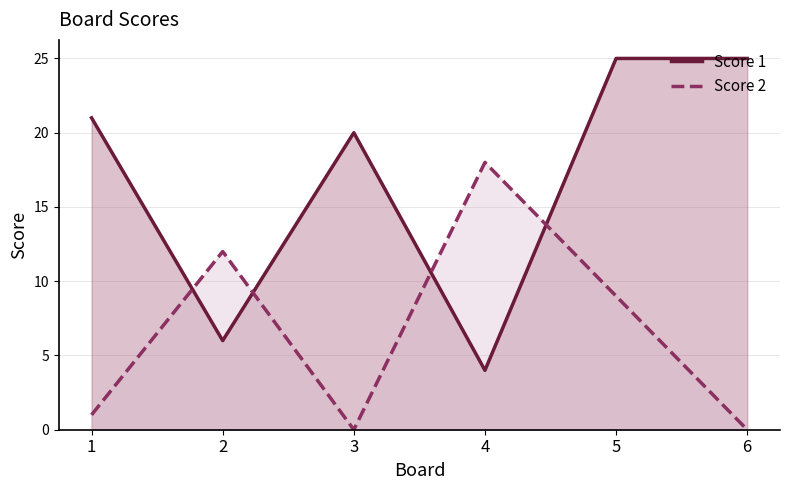

Reading right to left, list all the values displayed in this chart.

Score 1: 25	25	4	20	6	21
Score 2: 0	9	18	0	12	1